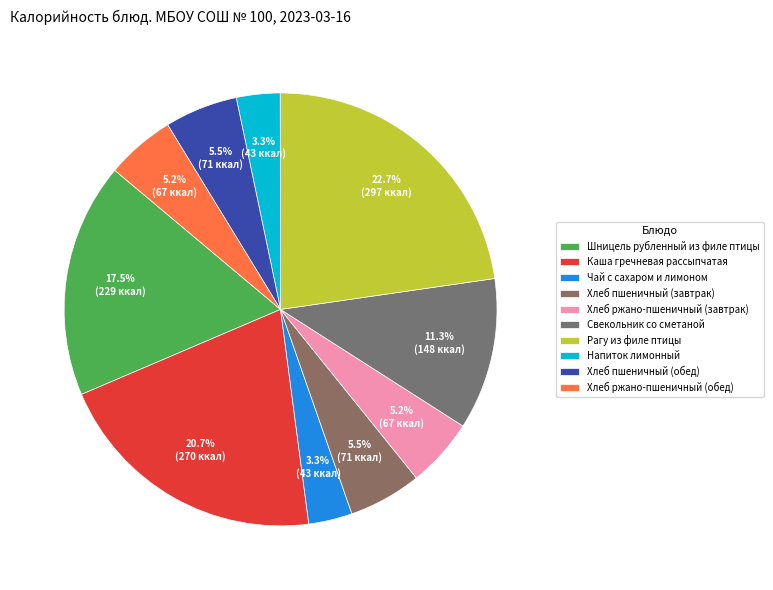

Does Чай с сахаром и лимоном account for over 50% of the chart?

No